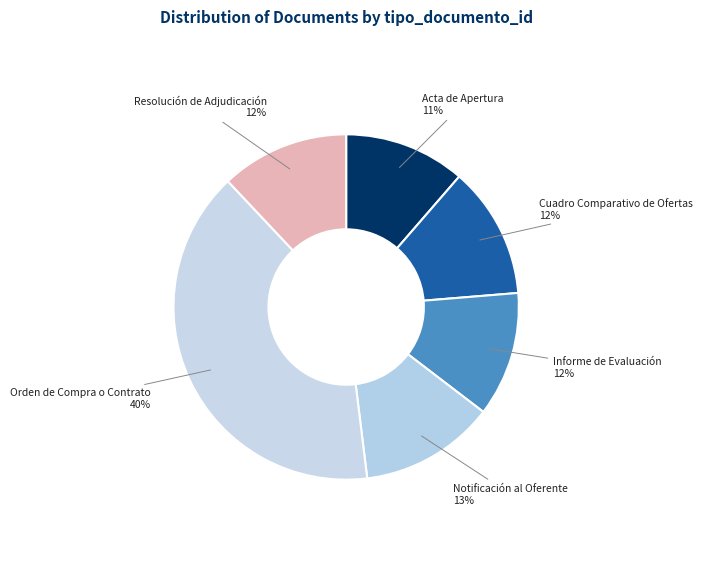

Is it true that Informe de Evaluación is 22% of the pie?

False